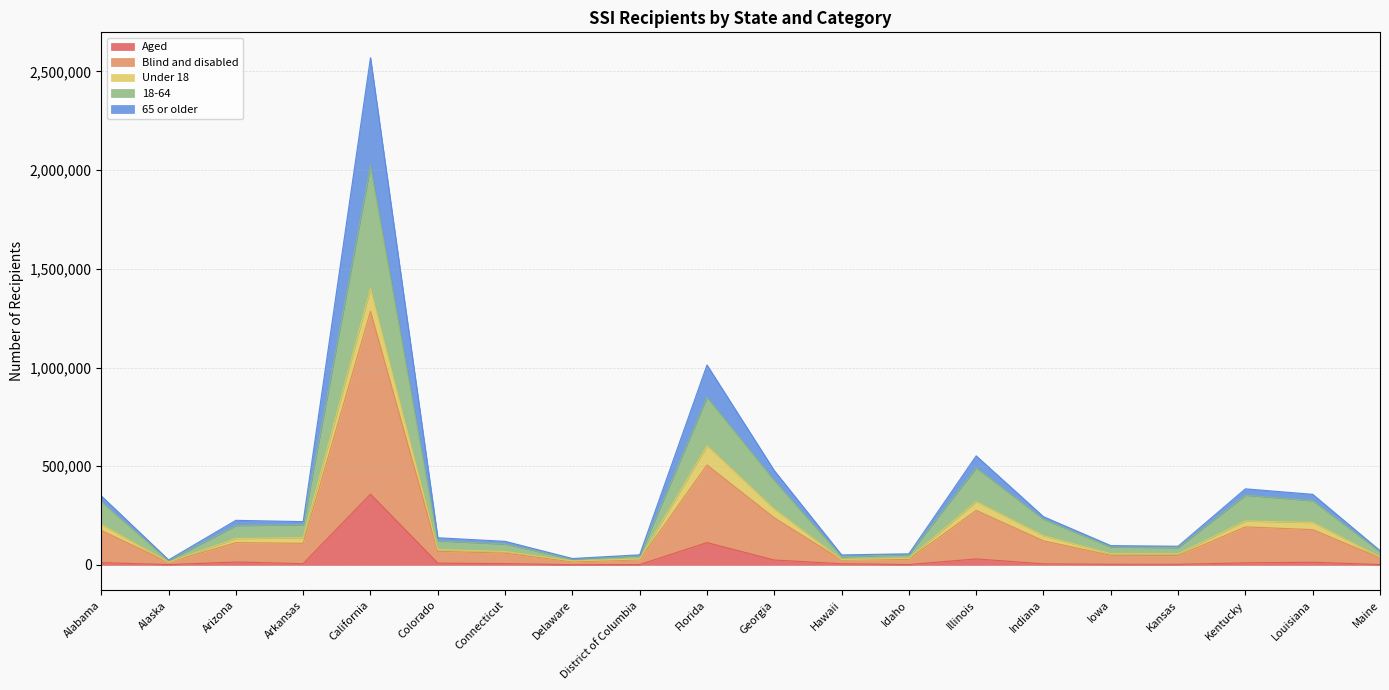

Is it true that 65 or older equals 40383 at Colorado?

False